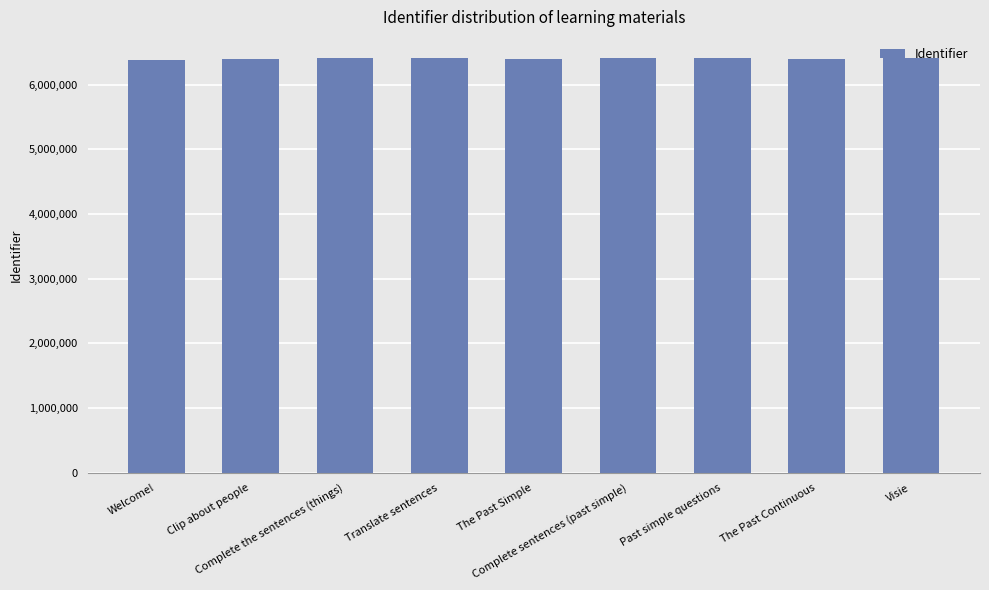

Count the number of data series in this chart.

1